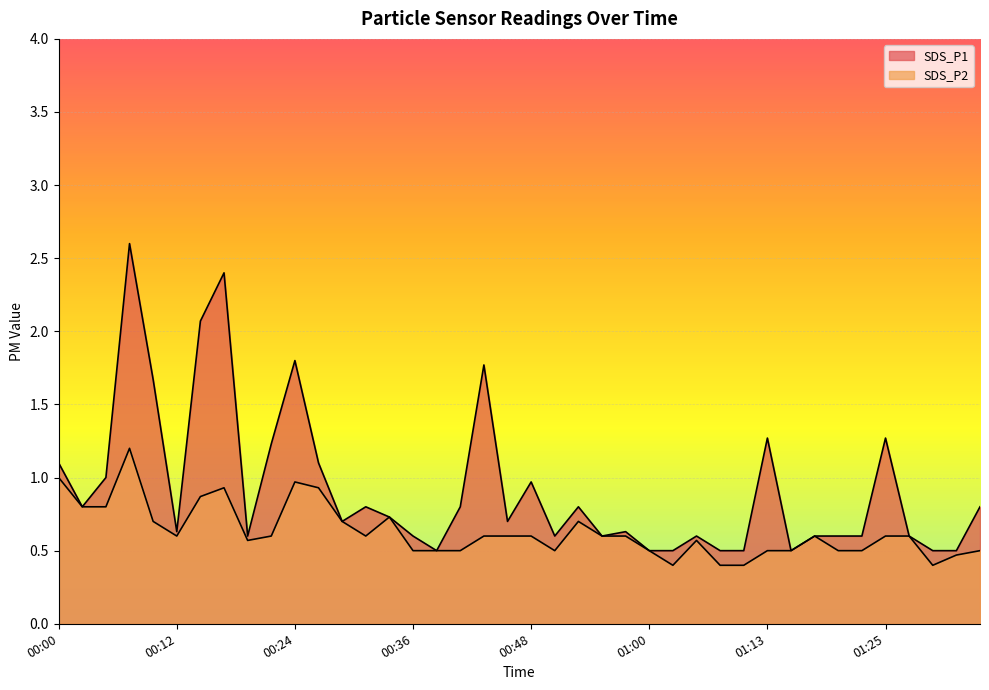

At which category is the sum across all series the highest?

00:07